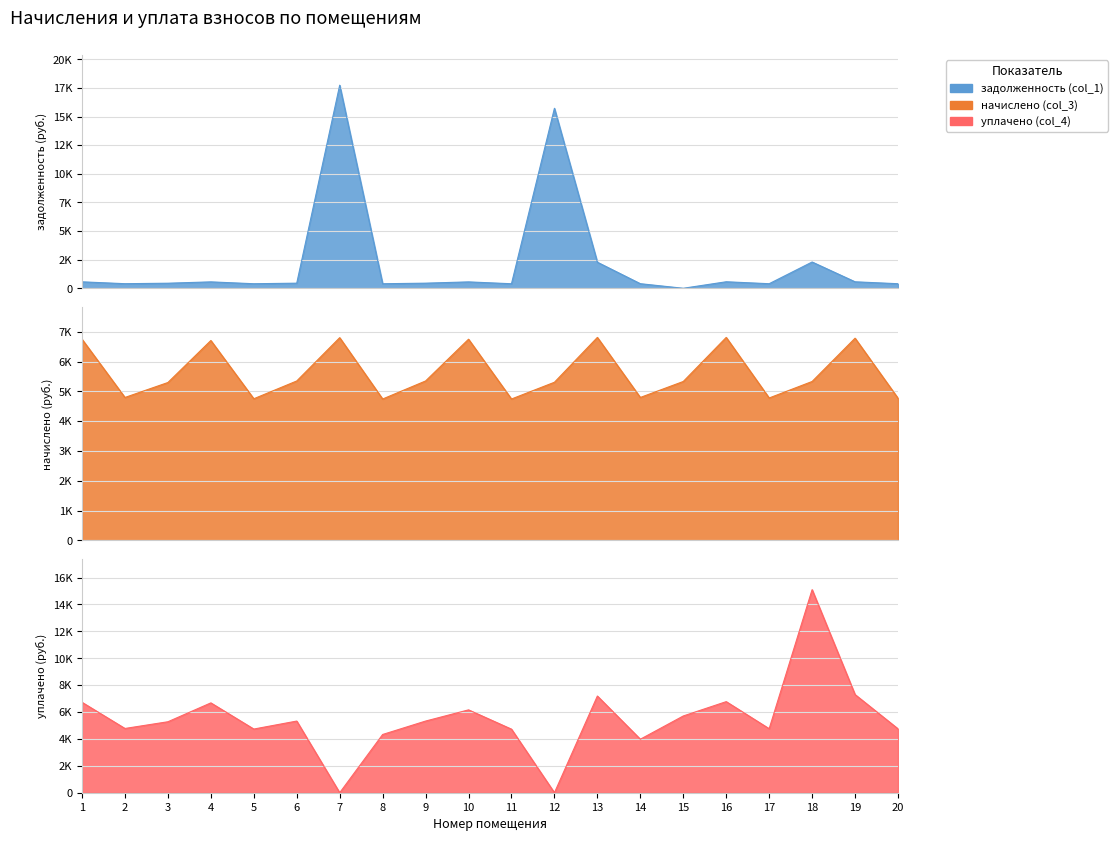

After their last crossing, which series has the higher values: уплачено (col_4) or начислено (col_3)?

начислено (col_3)